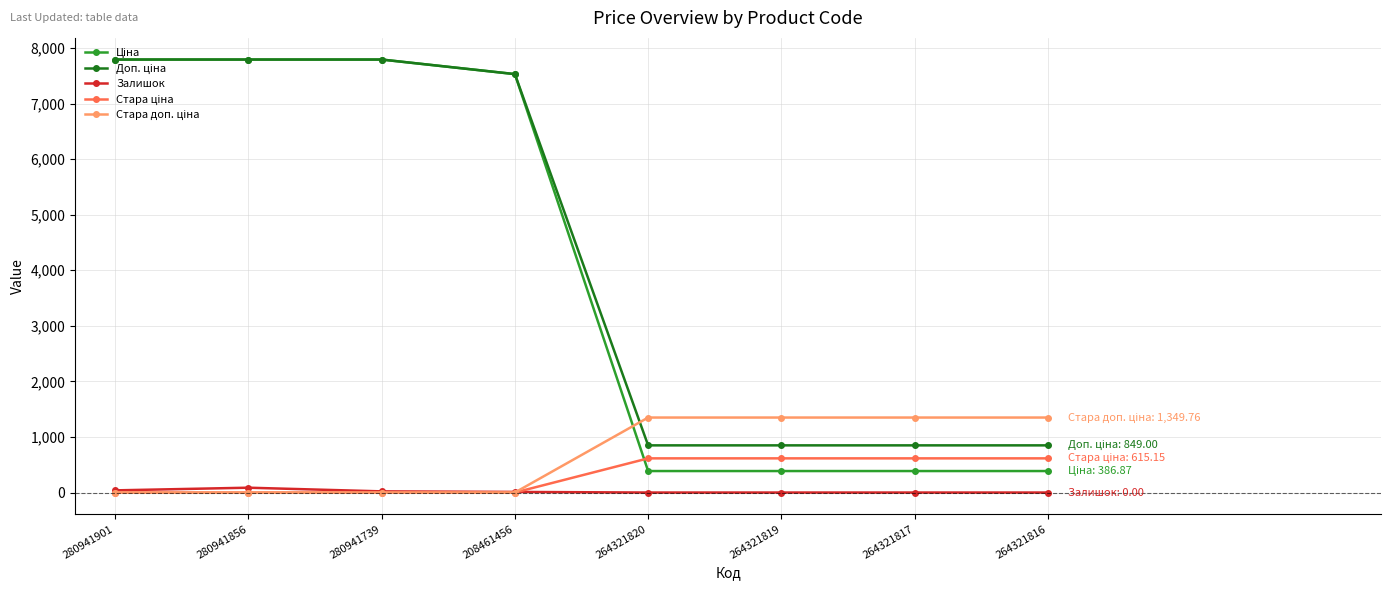

What is the total value across all series at 264321819?

3200.8